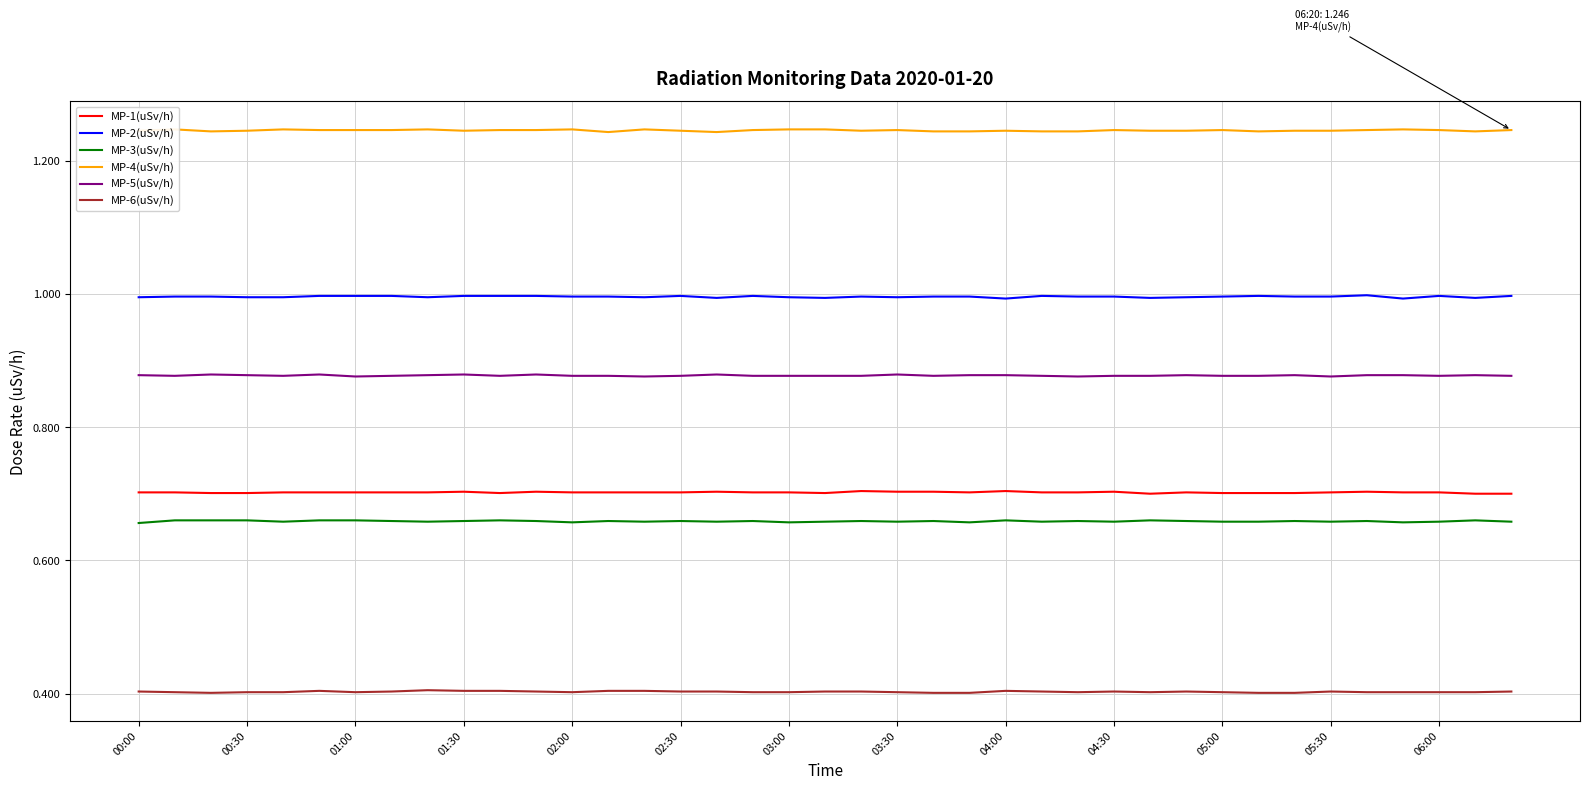

What is the difference between the highest and lowest values at 14?

0.8